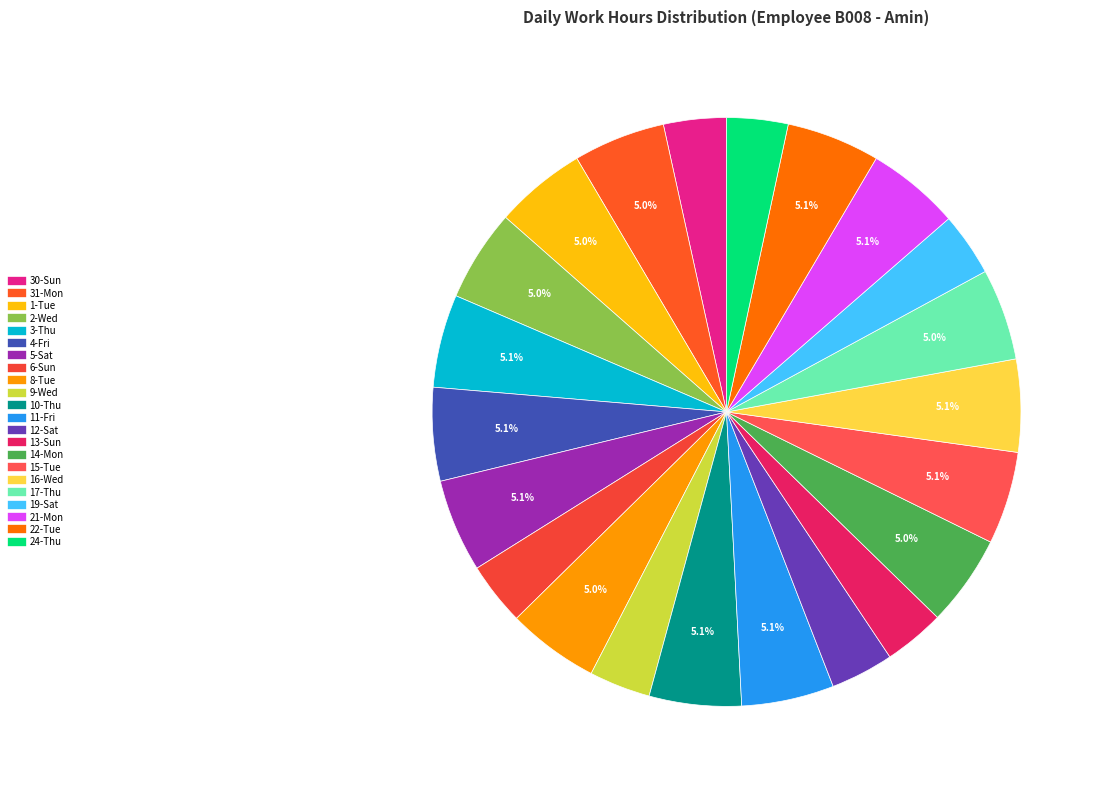

How many segments does this pie chart have?

22